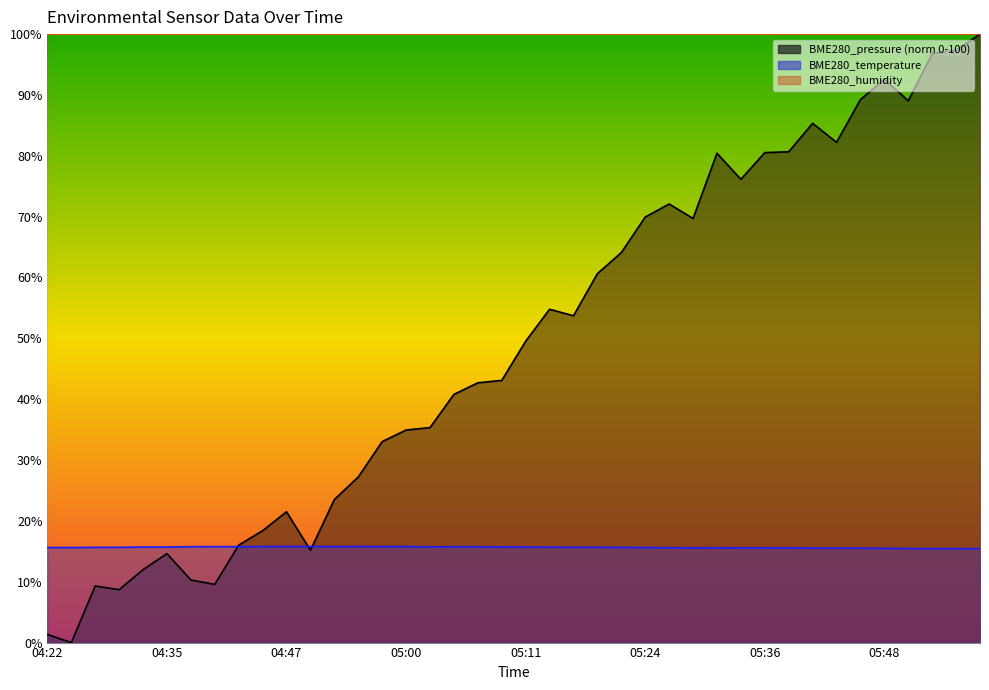

Between 05:14 and 05:33, which series saw the biggest shift?

BME280_pressure_norm